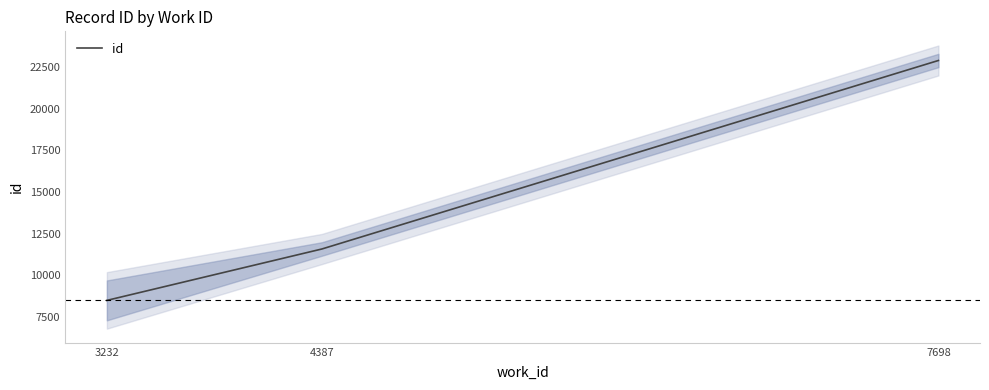

Reading left to right, extract all data points from this chart.

3232=8482.0	4387=11574.5	7698=22914.0